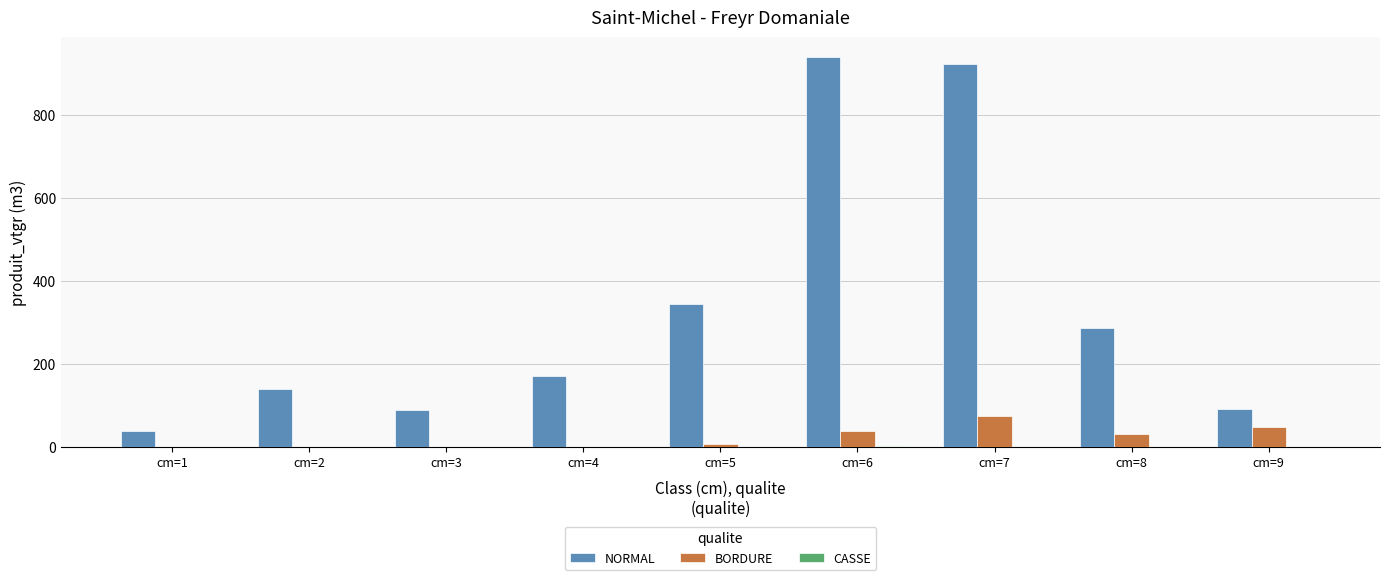

Which series changed the most between cm=2 and cm=5?

NORMAL